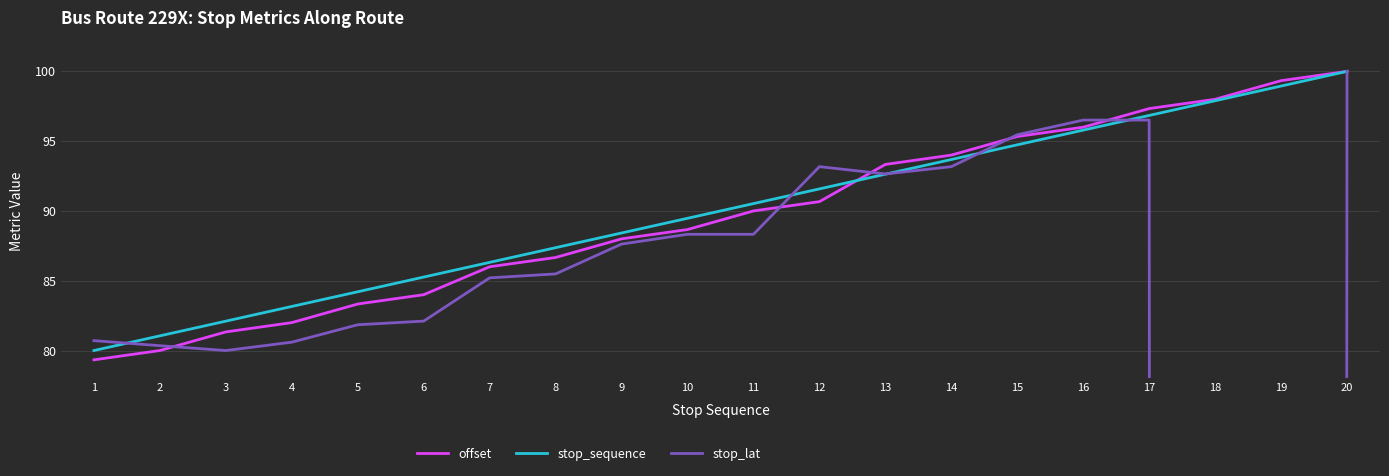

List the series in order of their peak value, lowest first.

offset, stop_sequence, stop_lat